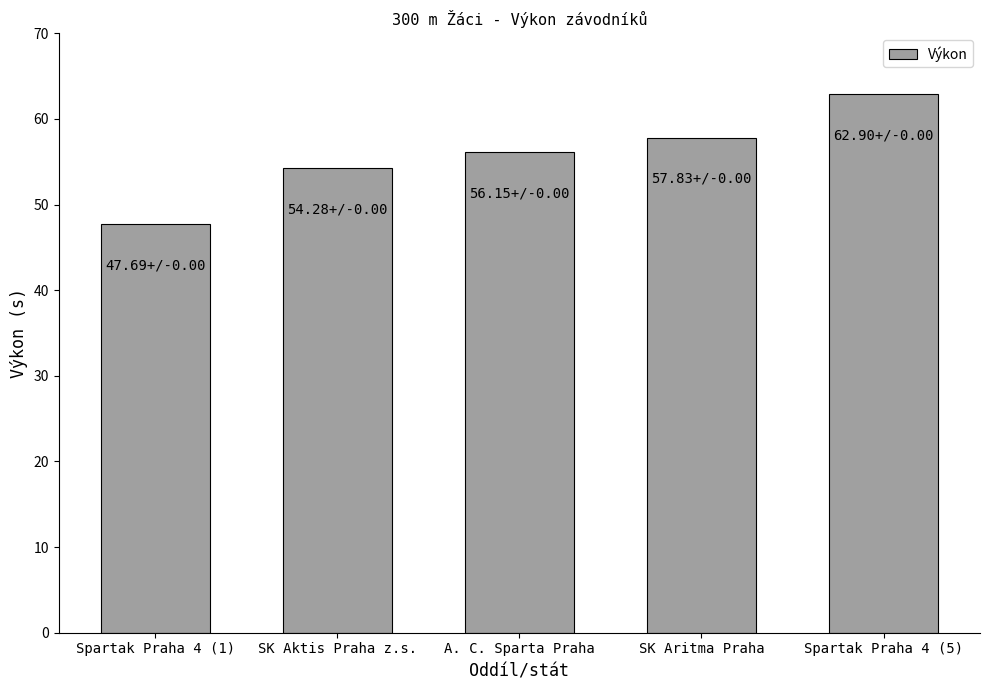

What is the sum of all values?

278.9